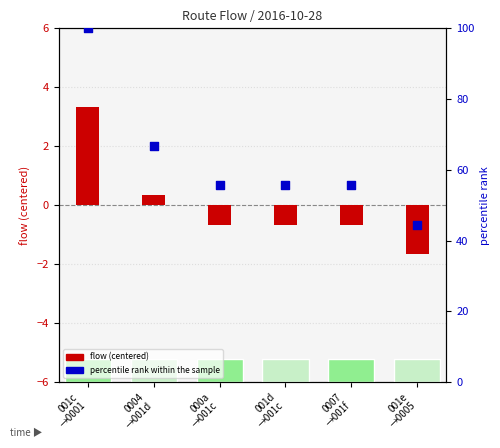

Which series has the widest spread of Y values?

percentile rank within the sample